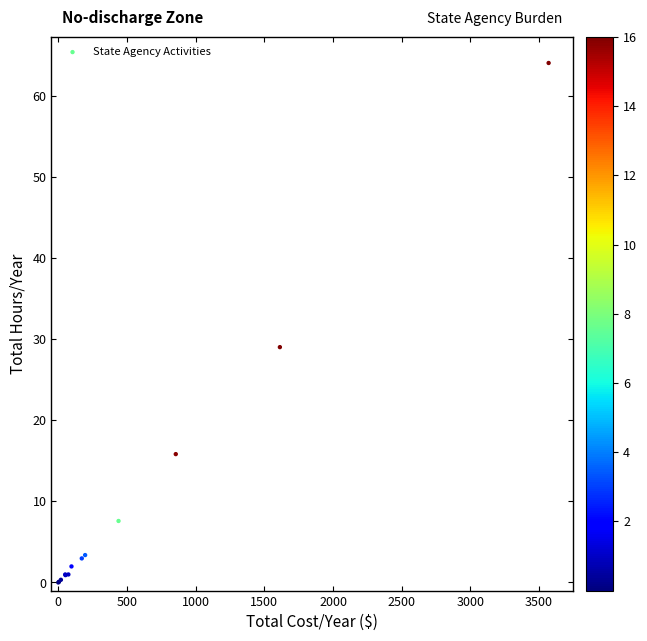

What Y value in the scatter plot is closest to 32?

29.0